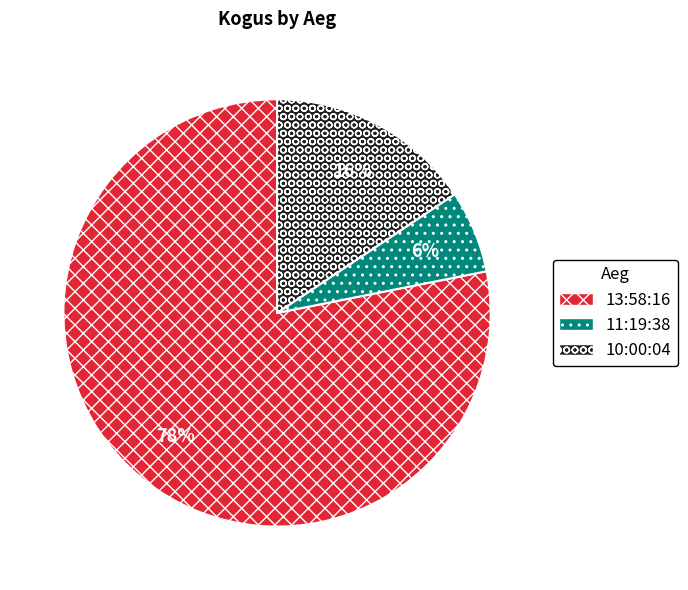

To the nearest percent, what portion does 11:19:38 represent?

6%